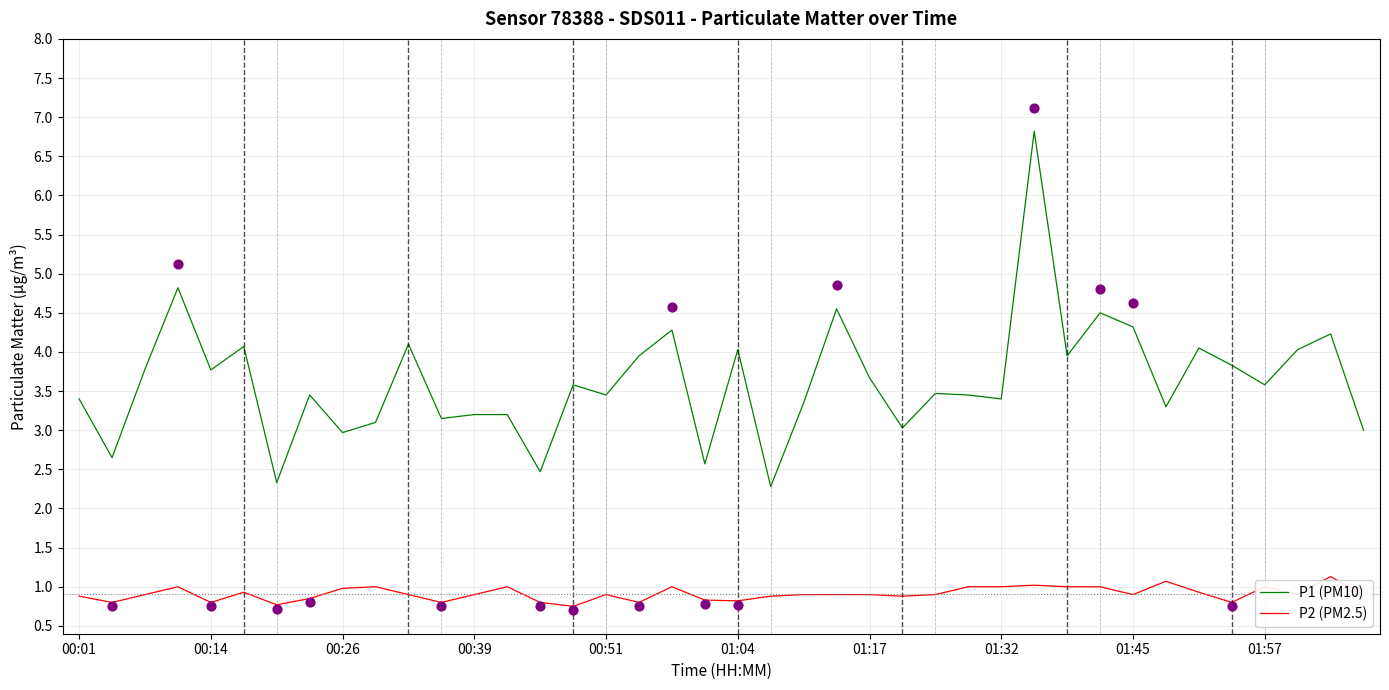

Which series has the largest total across all categories?

P1 (PM10)